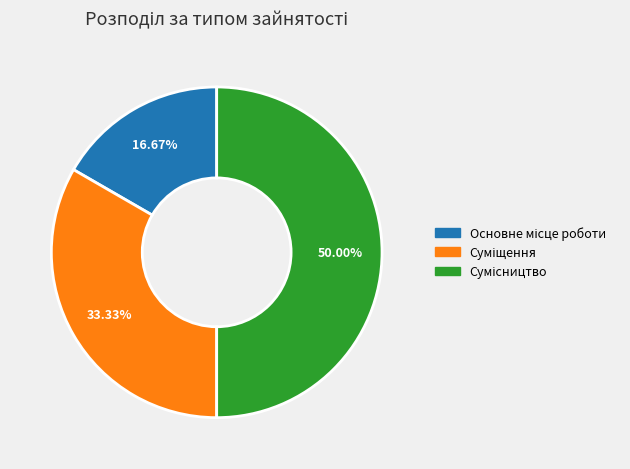

To the nearest percent, what is the difference between the Основне місце роботи and Сумісництво slice percentages?

33%